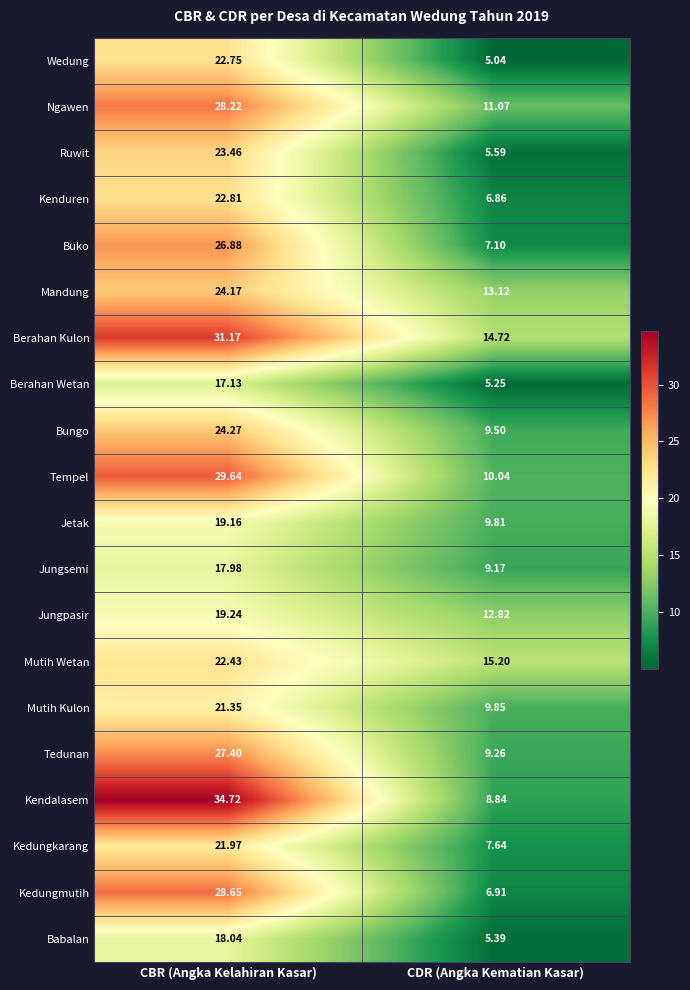

At CBR (Angka Kelahiran Kasar), list the series in order from smallest to largest.

Berahan Wetan, Jungsemi, Babalan, Jetak, Jungpasir, Mutih Kulon, Kedungkarang, Mutih Wetan, Wedung, Kenduren, Ruwit, Mandung, Bungo, Buko, Tedunan, Ngawen, Kedungmutih, Tempel, Berahan Kulon, Kendalasem